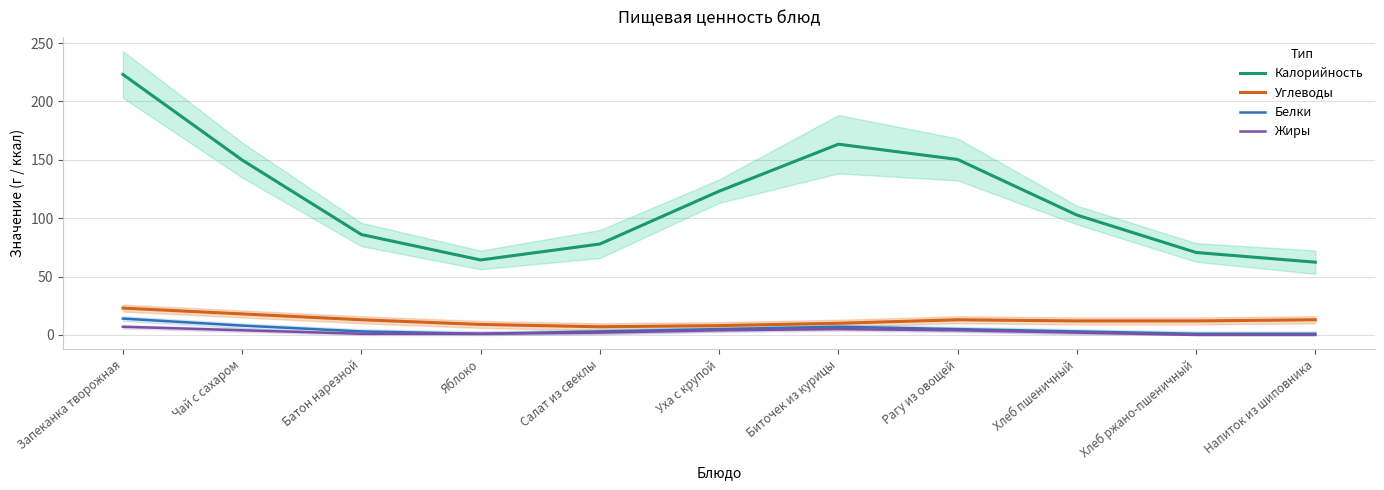

Is the value of Белки at Яблоко greater than the value of Углеводы at Хлеб ржано-пшеничный?

No